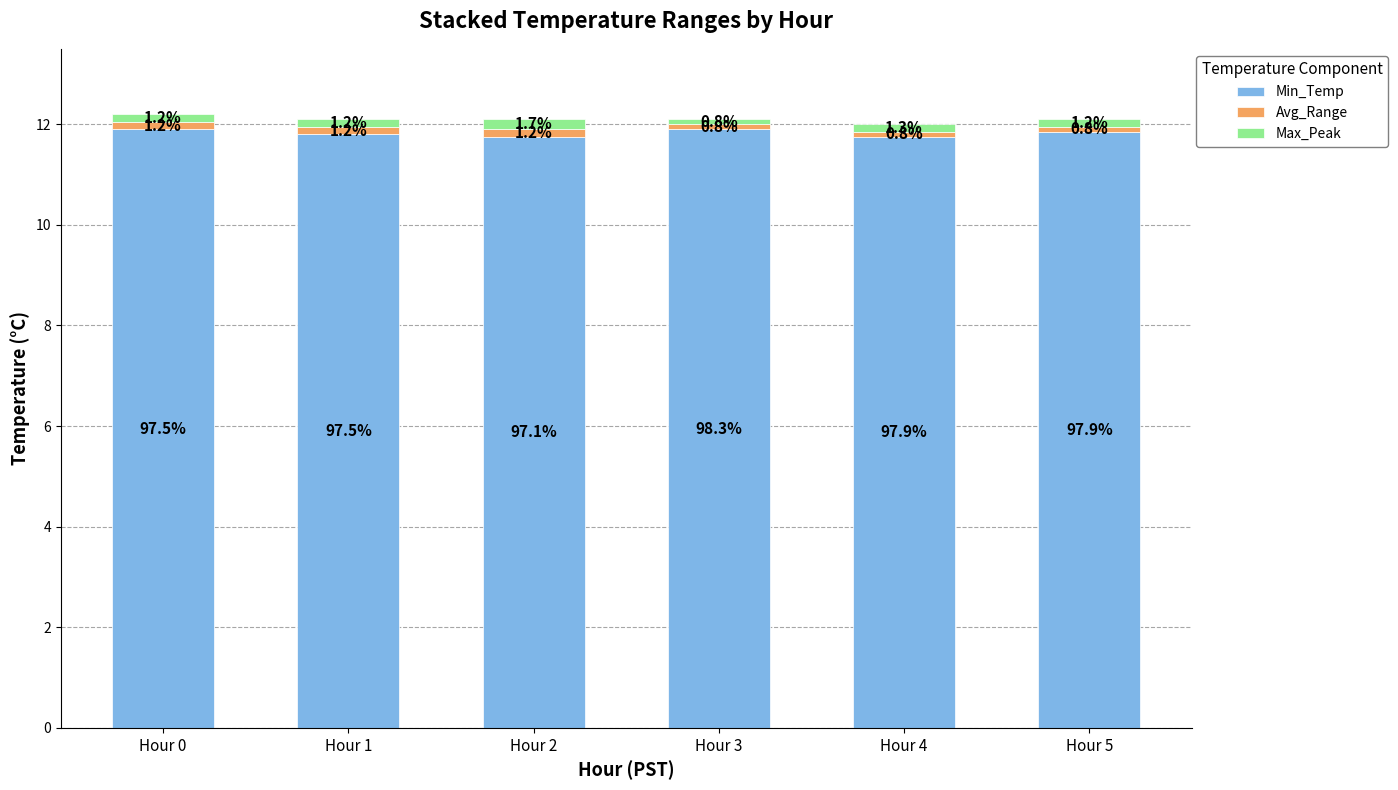

Is it true that Avg_Range equals 0.2 at Hour 0?

True